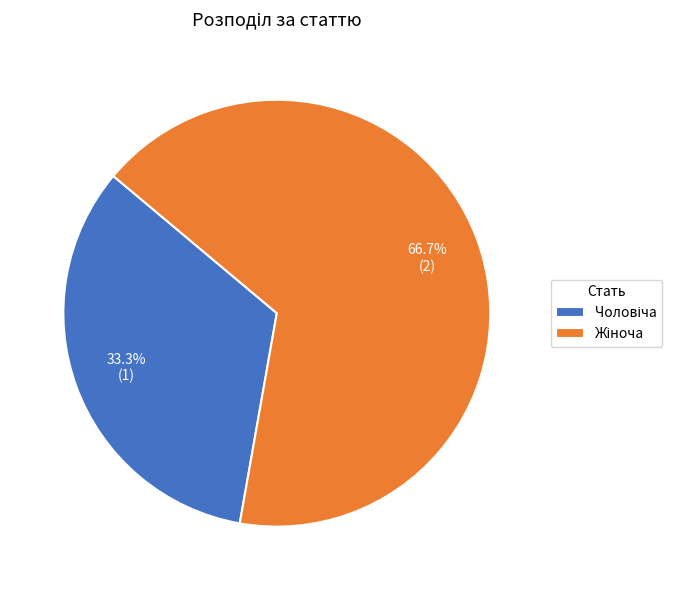

What percentage is the Чоловіча slice, to the nearest percent?

33%